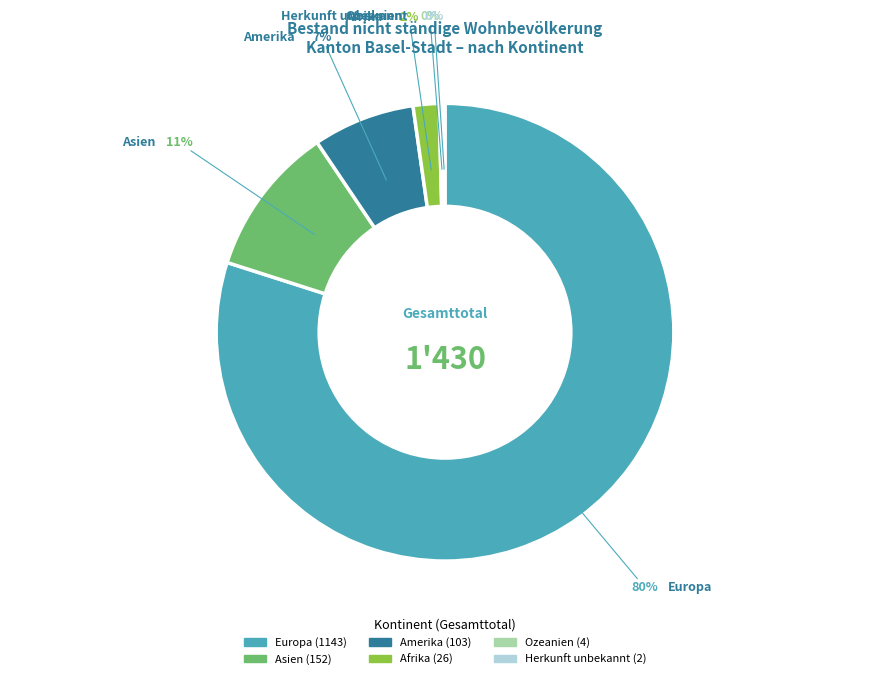

To the nearest percent, what is the difference between the largest and smallest slice percentages?

80%